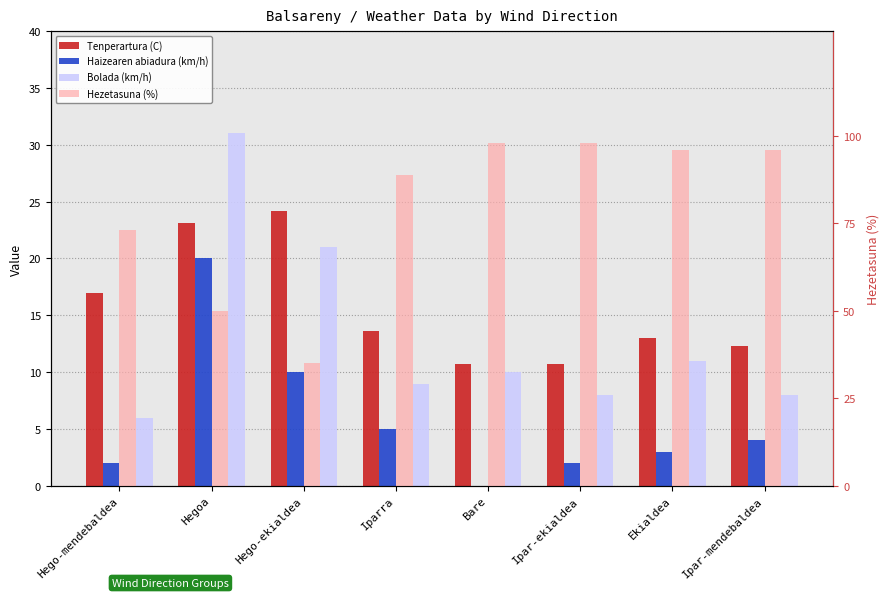

Which label corresponds to the smallest value in the chart?

Bare